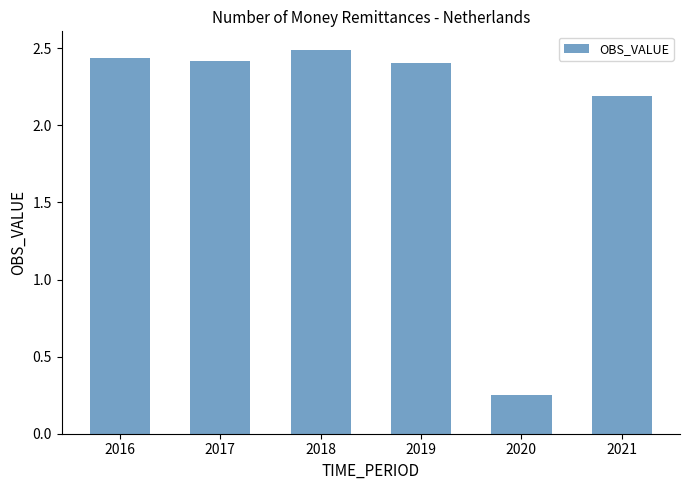

How many bars are there in total?

6